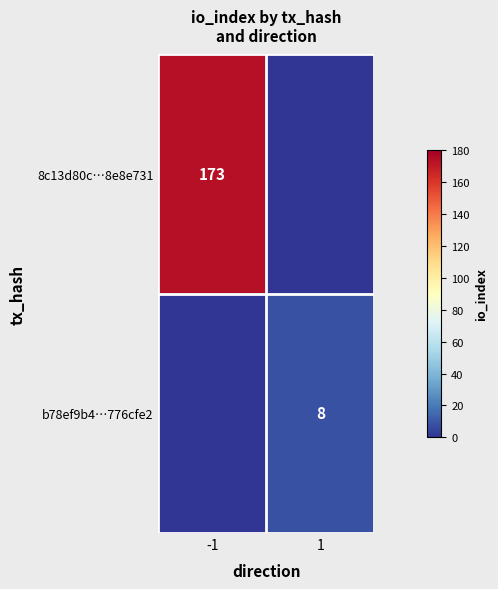

The 8c13d80c…8e8e731 series shows 81 at -1. True or false?

False